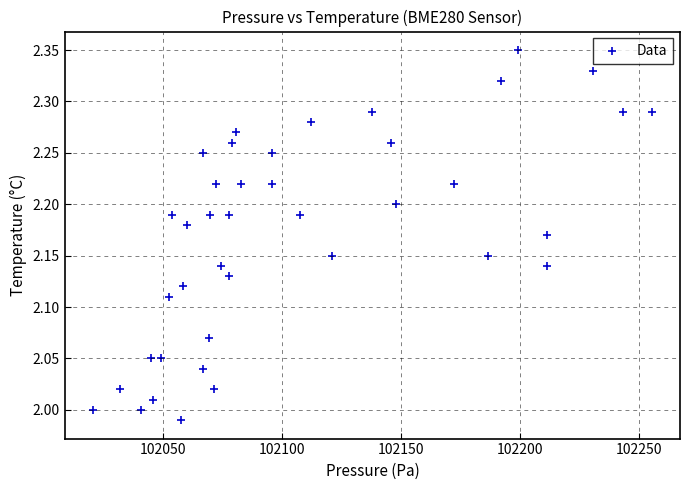

What is the range of Y values (max minus min)?

0.4